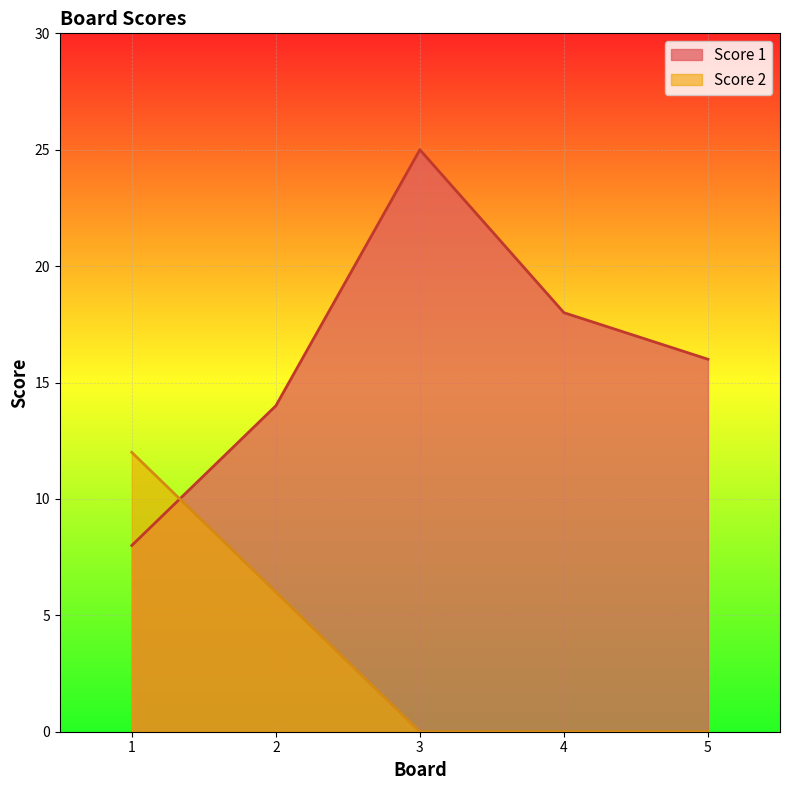

True or false: Score 1 has a value of 12 at 4.

False